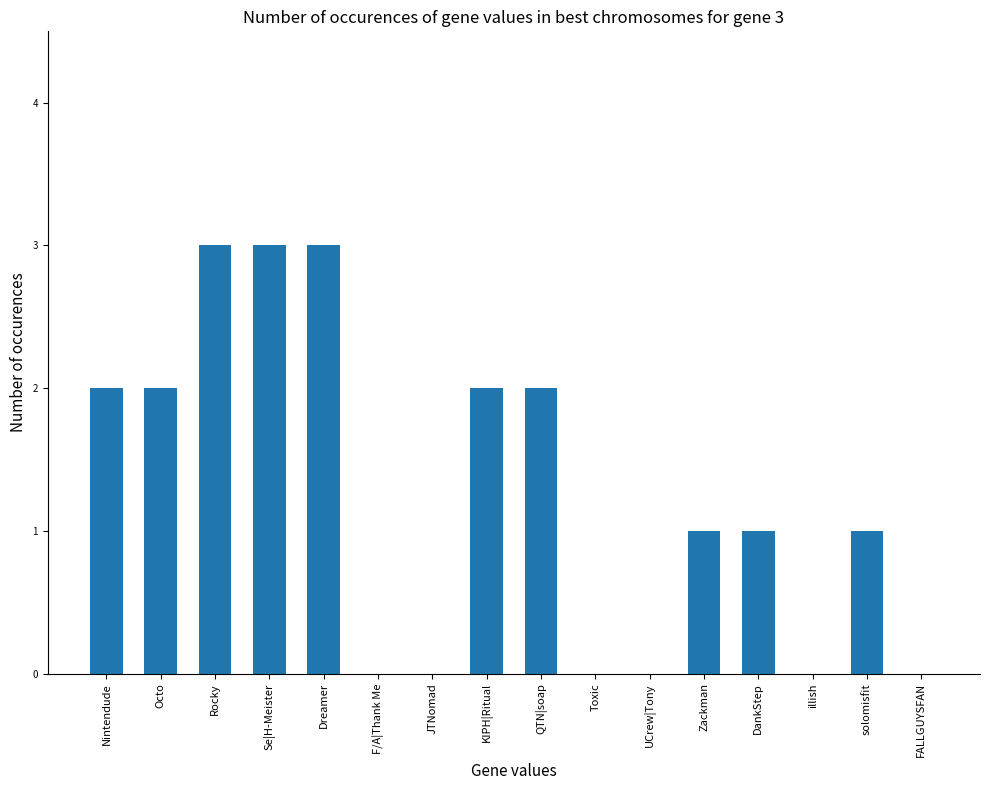

Reading left to right, list all the values displayed in this chart.

Nintendude=2	Octo=2	Rocky=3	Se|H-Meister=3	Dreamer=3	F/A|Thank Me=0	JTNomad=0	KIPH|Ritual=2	QTN|soap=2	Toxic=0	UCrew|Tony=0	Zackman=1	DankStep=1	illish=0	solomisfit=1	FALLGUYSFAN=0